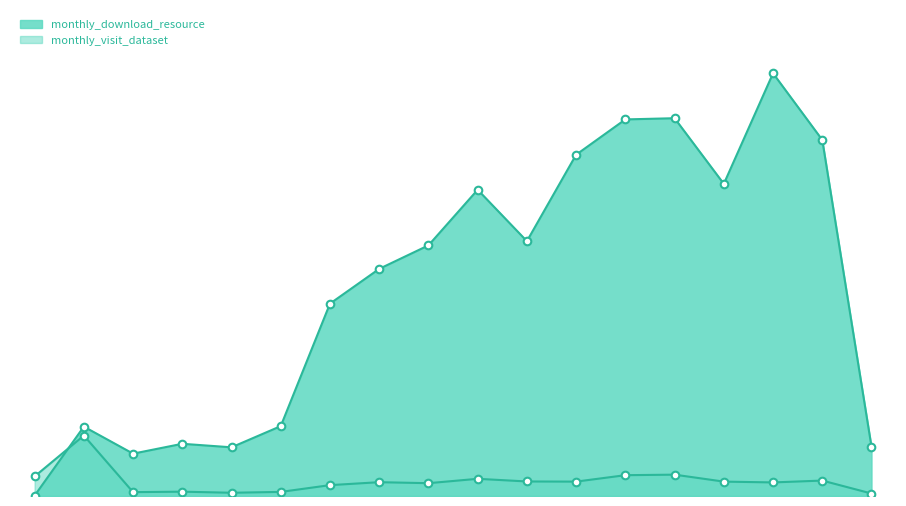

Is the value of monthly_download_resource at 2023-12 greater than the value of monthly_visit_dataset at 2023-04?

Yes